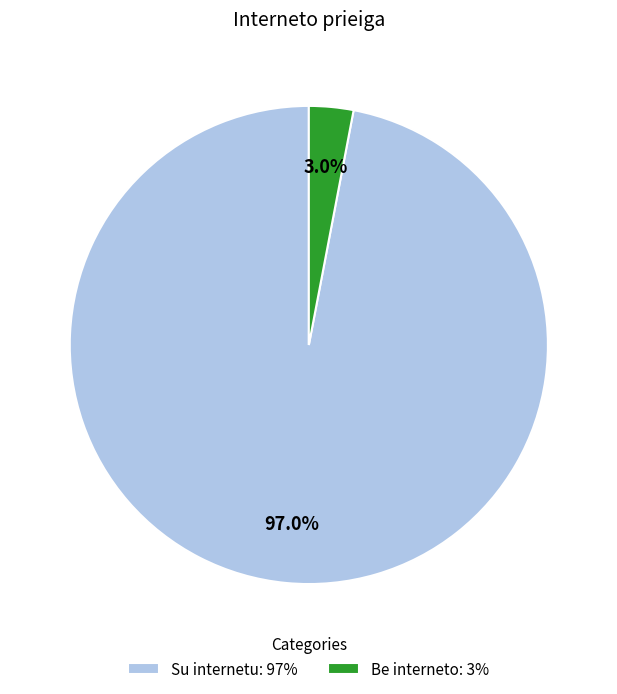

What percentage is the Be interneto slice, to the nearest percent?

3%